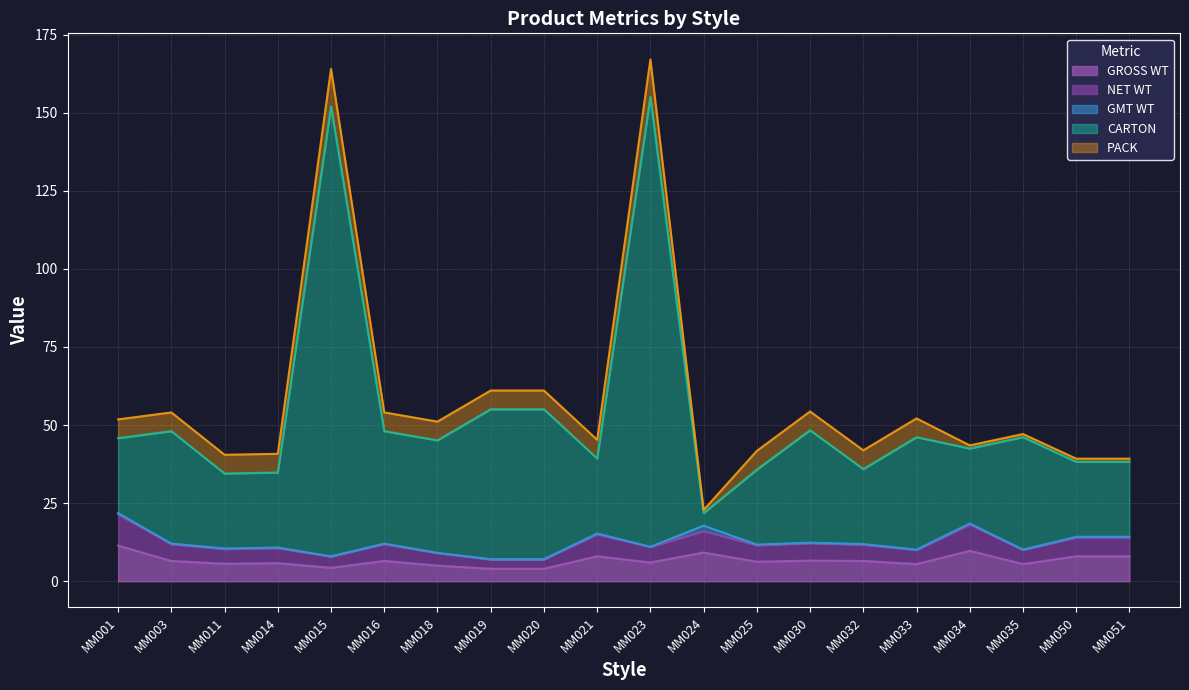

True or false: GROSS WT has more than 0 interior local peaks.

True